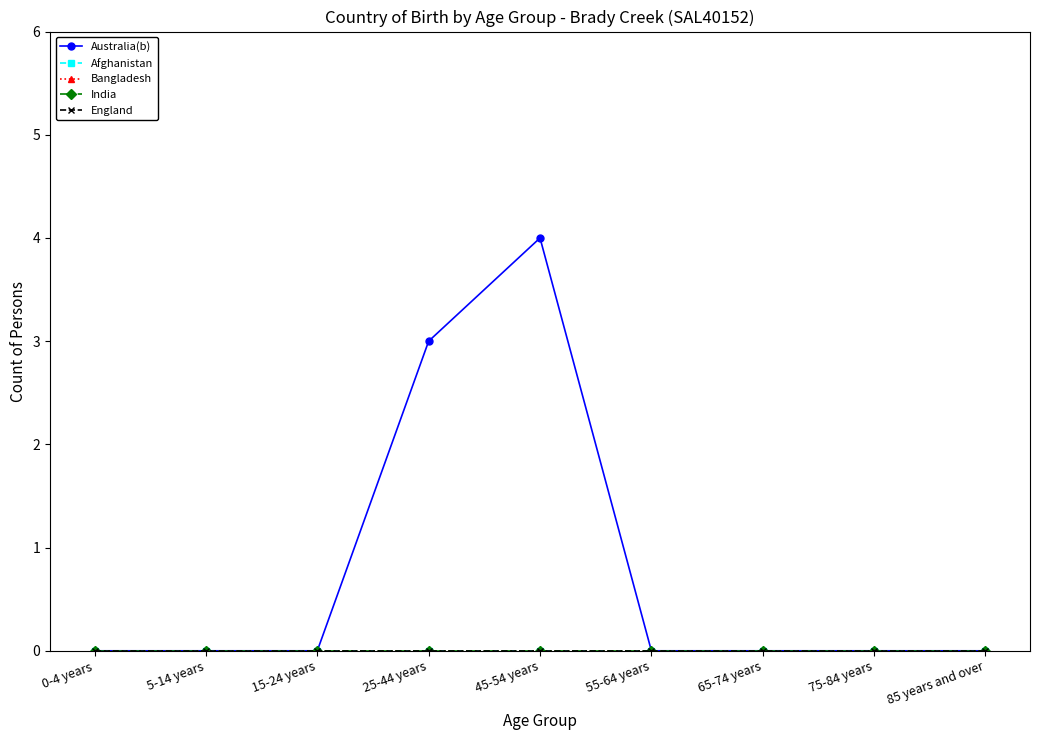

Does the chart display data point markers on the line(s)?

Yes